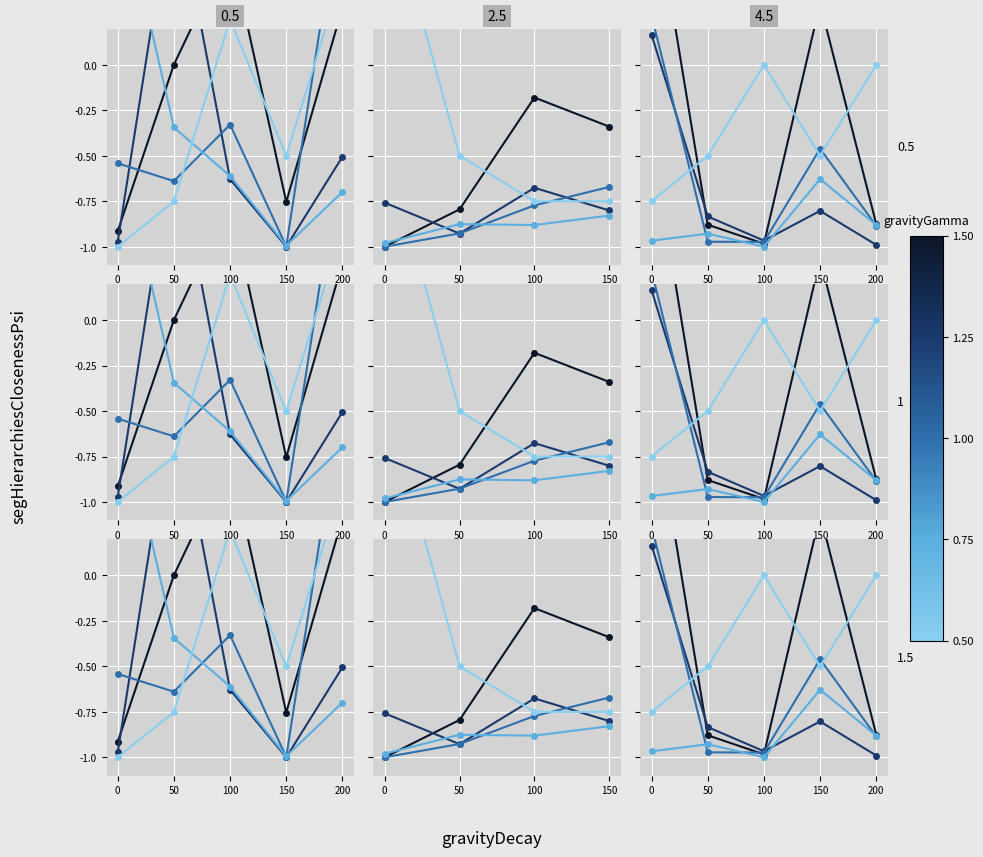

Does the chart display data point markers on the line(s)?

Yes